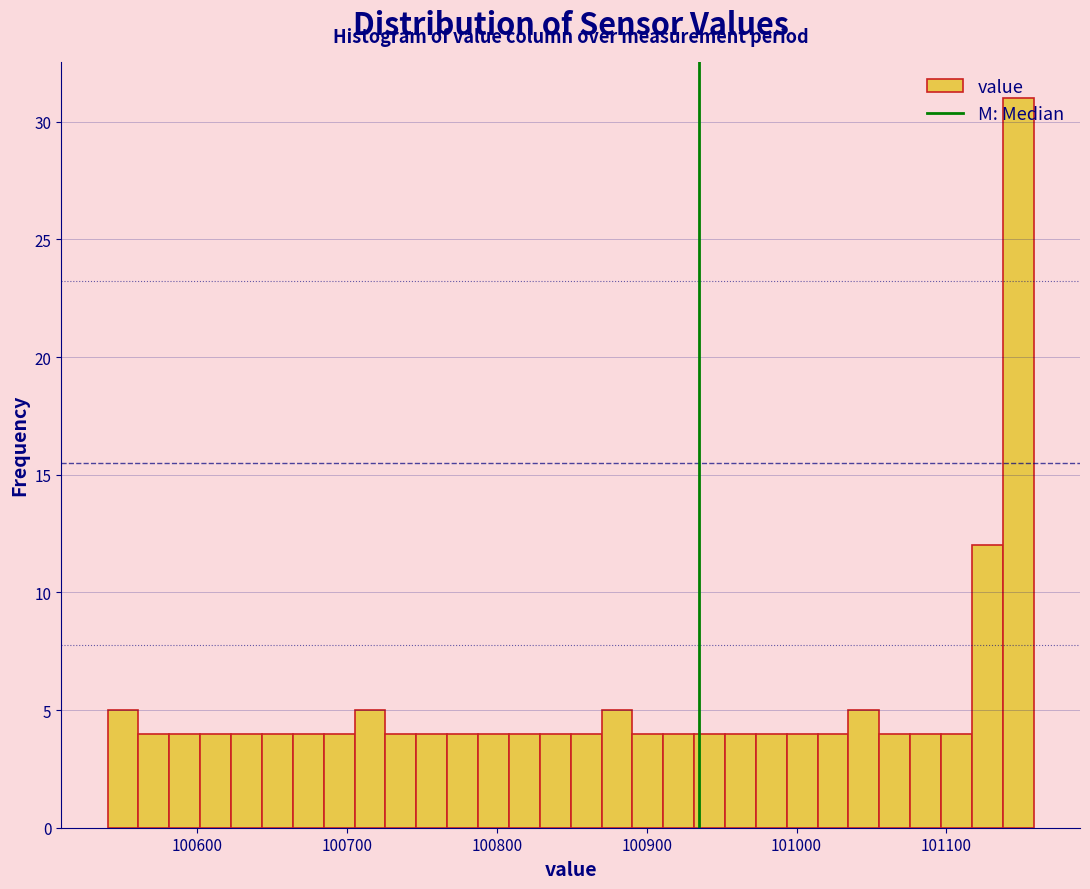

Around what value on the x-axis is the tallest bar? Give the approximate position of its centre, as read against the axis.

101150